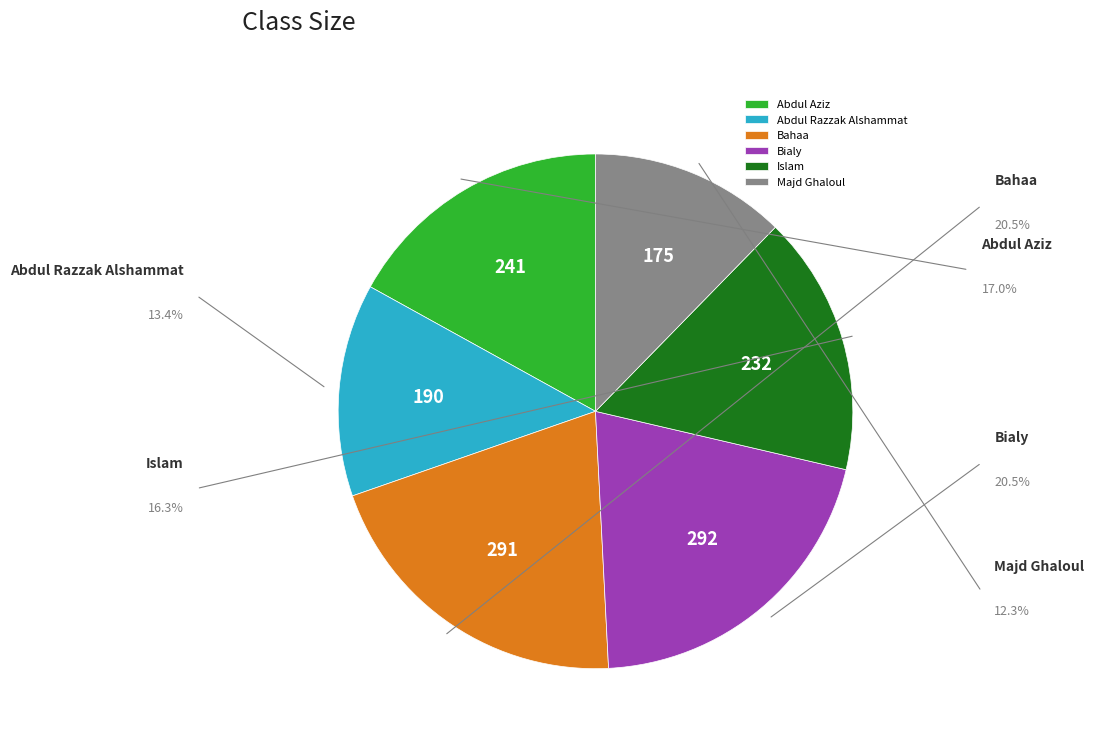

Count the number of slices in the pie.

6